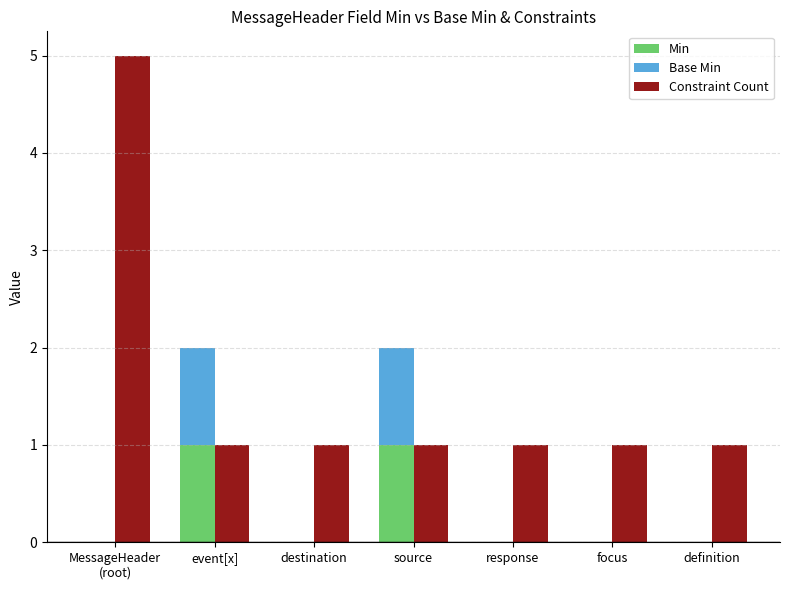

At which label is Base Min closest to 0?

MessageHeader
(root)